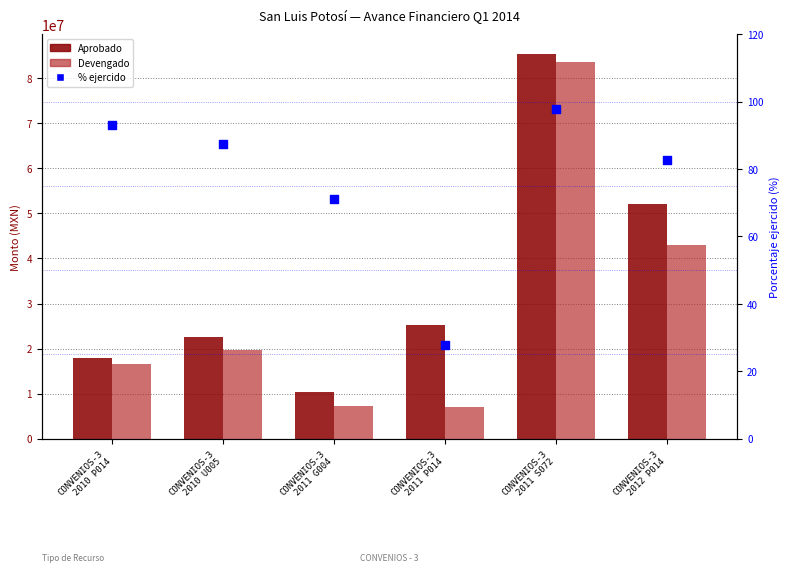

What are all the series names shown in the legend?

Aprobado, Devengado, % ejercido